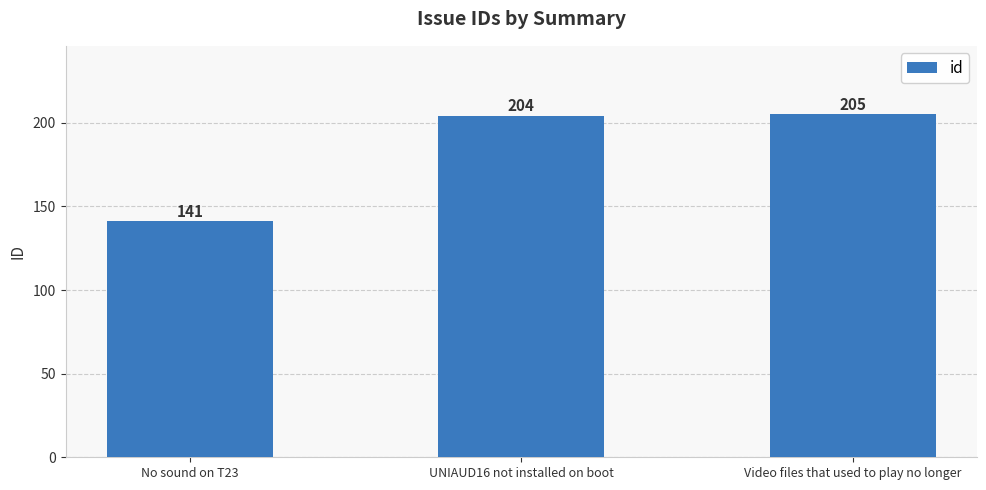

Approximately how many times larger is the value at No sound on T23 compared to Video files that used to play no longer?

0.7